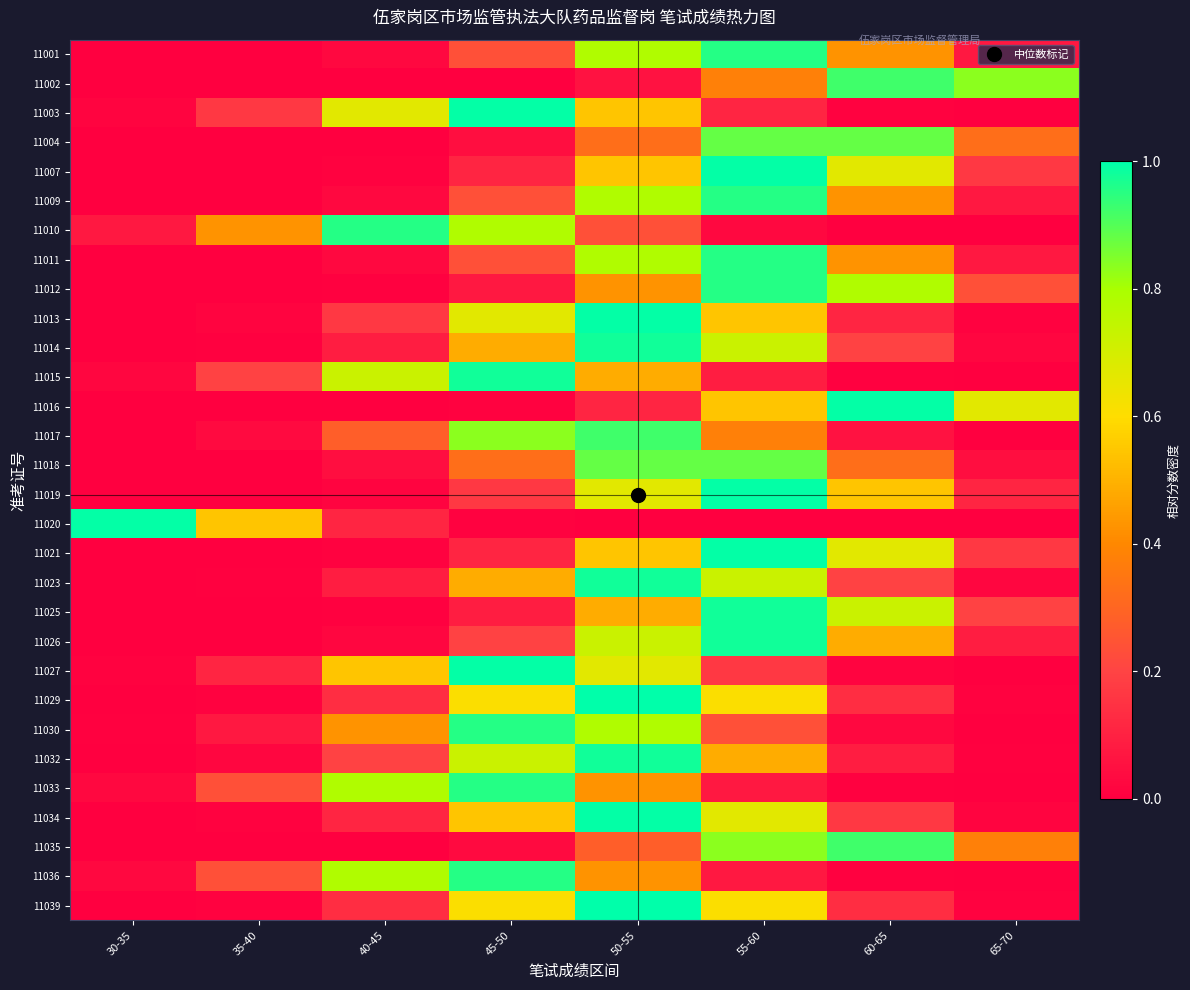

List the series in order of their peak value, lowest first.

11004, 11018, 11002, 11017, 11035, 11001, 11009, 11010, 11011, 11012, 11030, 11033, 11036, 11014, 11015, 11023, 11025, 11026, 11032, 11003, 11007, 11013, 11016, 11019, 11020, 11021, 11027, 11034, 11029, 11039